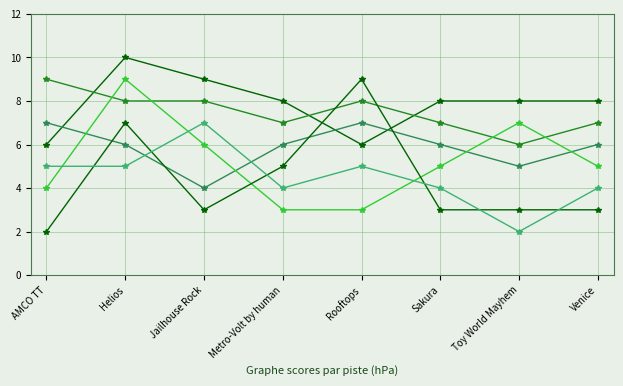

How many lines are shown in the chart?

6